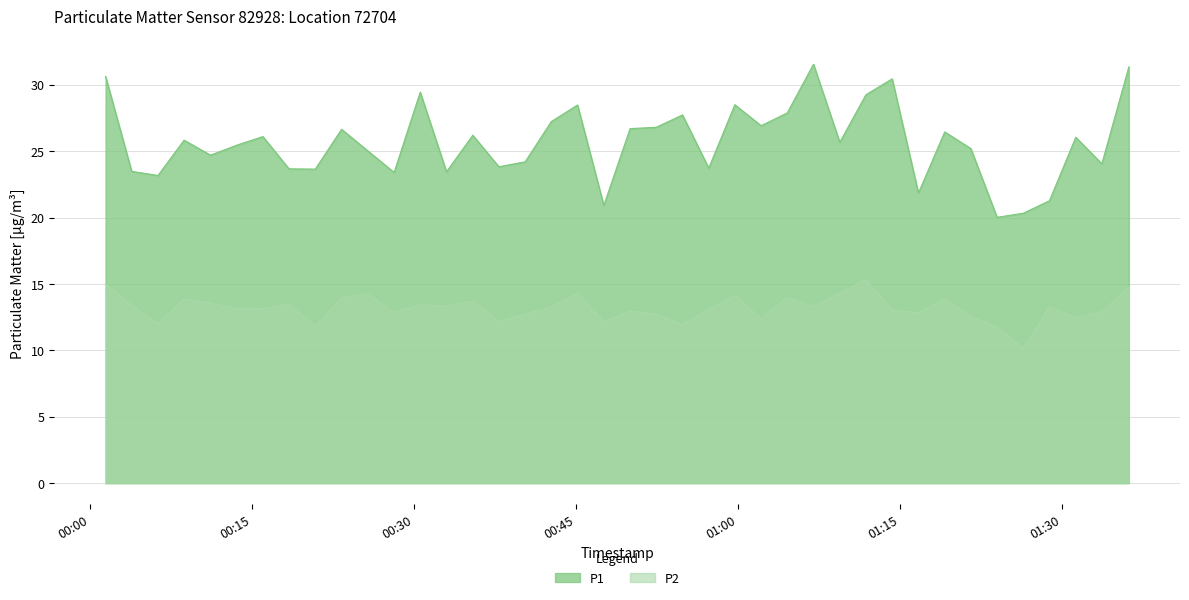

At which category does P1 reach its first local valley?

2024-01-11T00:06:16